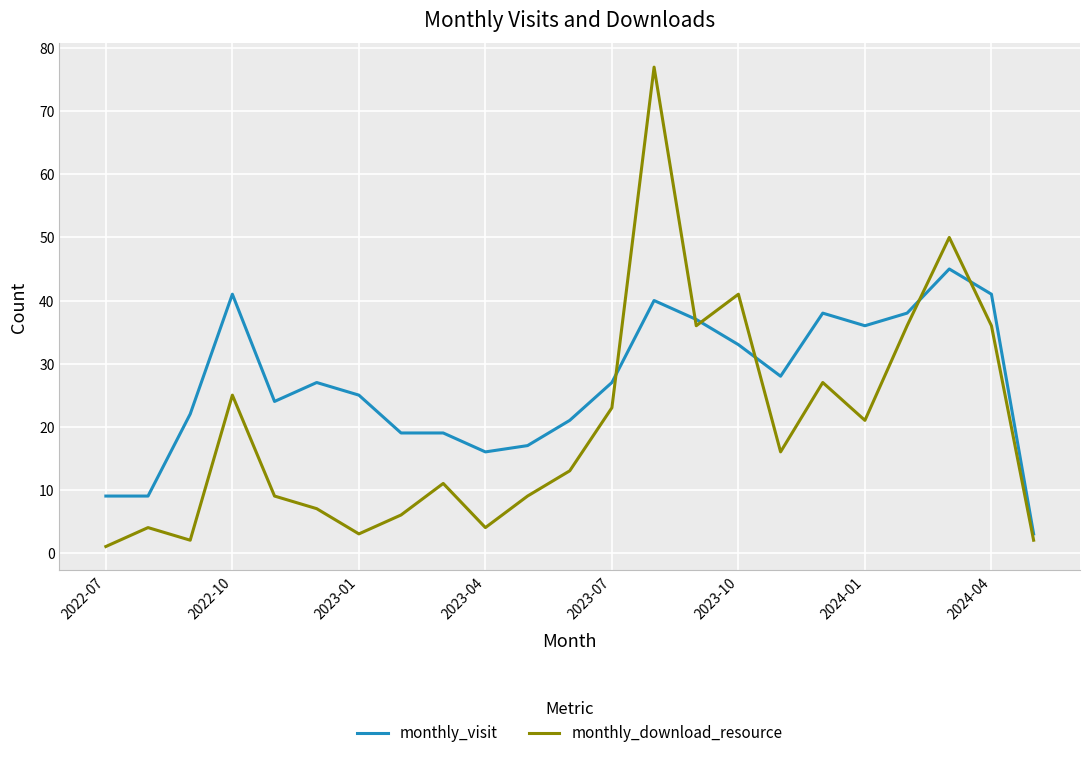

What is the highest value of the monthly_download_resource series?

77